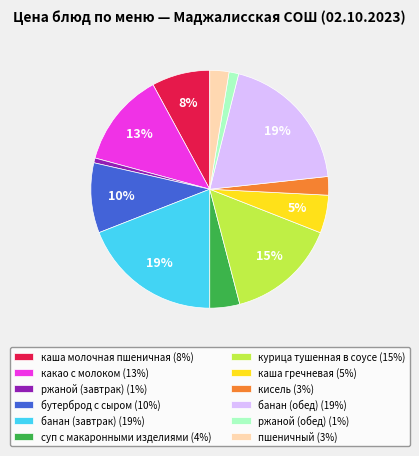

To the nearest percent, what is the average slice percentage?

8%